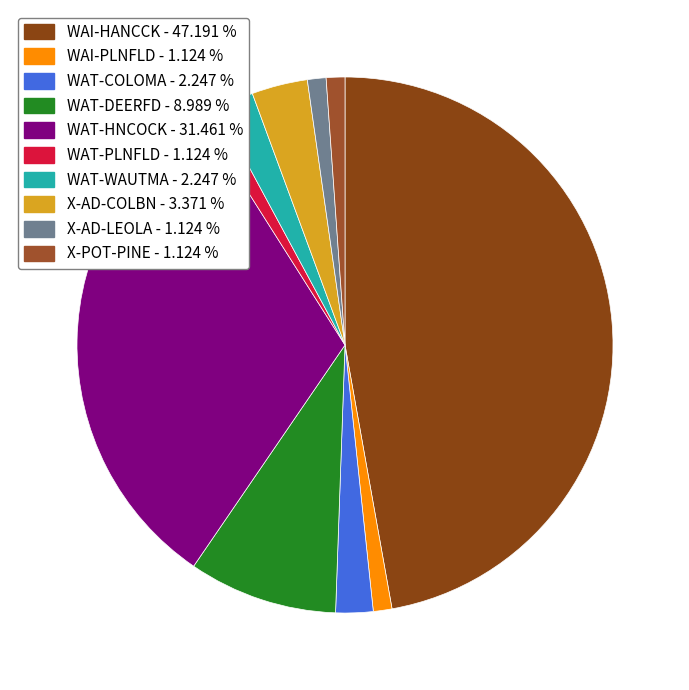

Which has a higher value, WAT-HNCOCK or X-AD-LEOLA?

WAT-HNCOCK